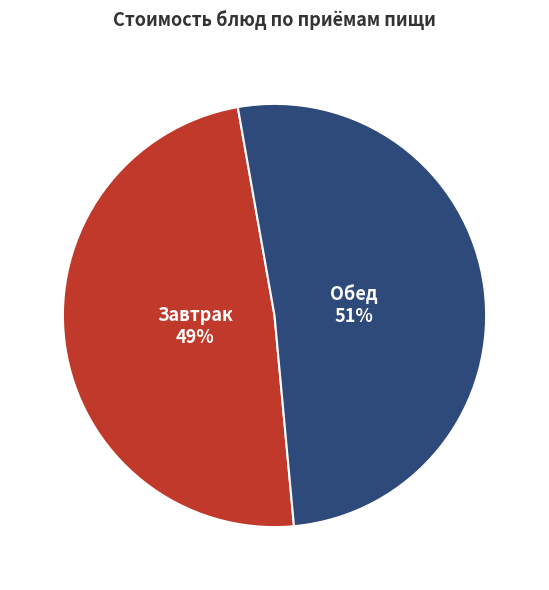

To the nearest percent, what is the average slice percentage?

50%